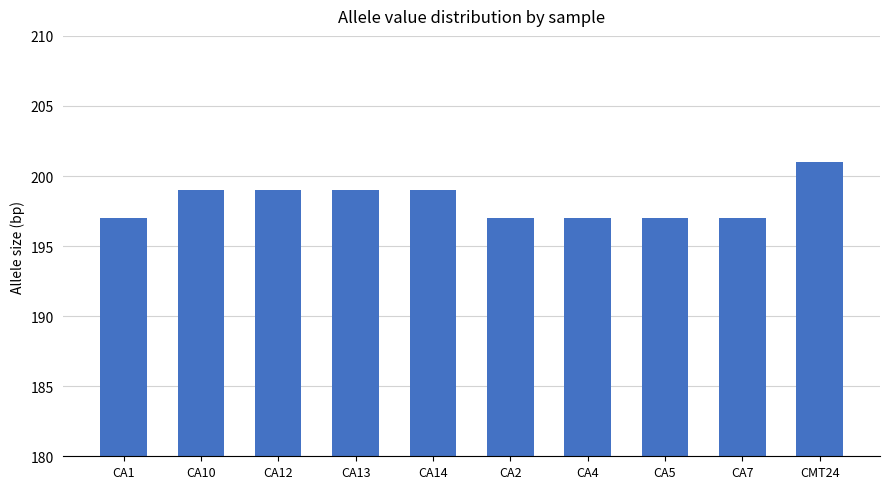

What is the label of the 10th bar from the left?

CMT24